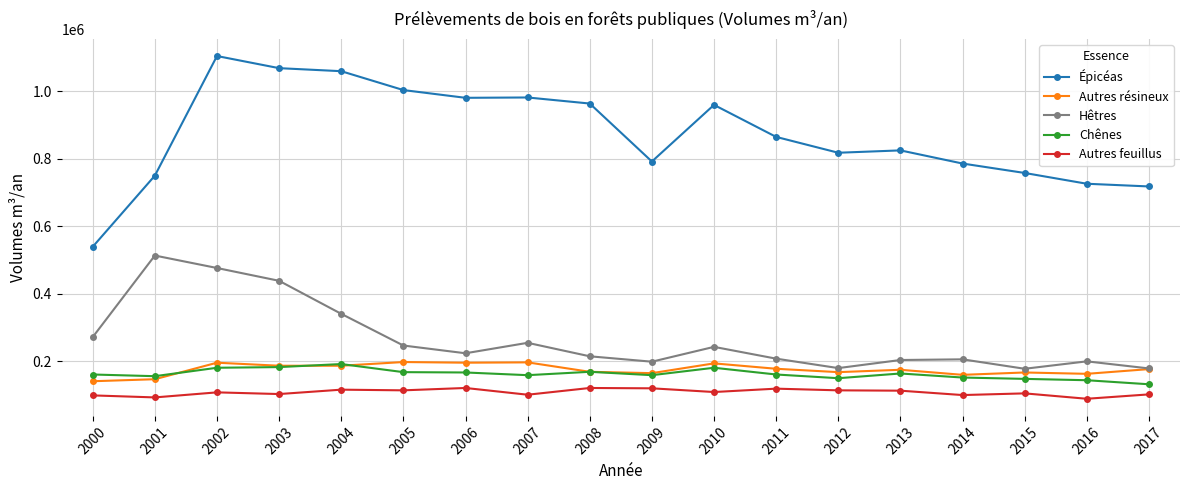

What is the lowest value of the Chênes series?

131000